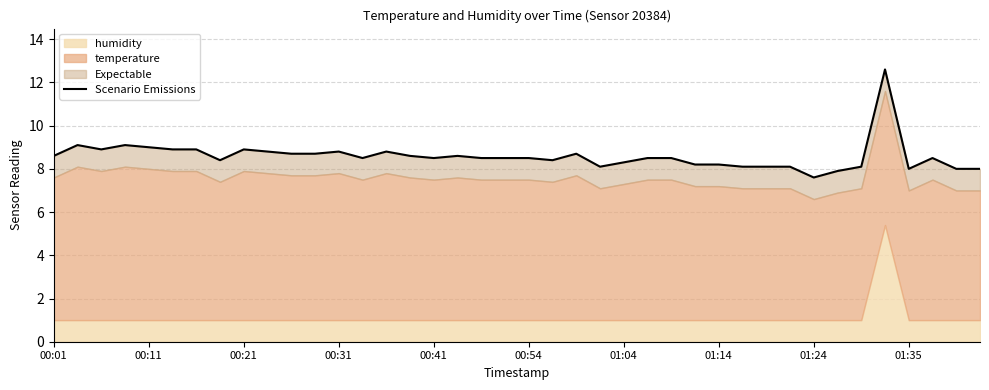

How many points are higher than both their immediate neighbors (excluding endpoints)?

9